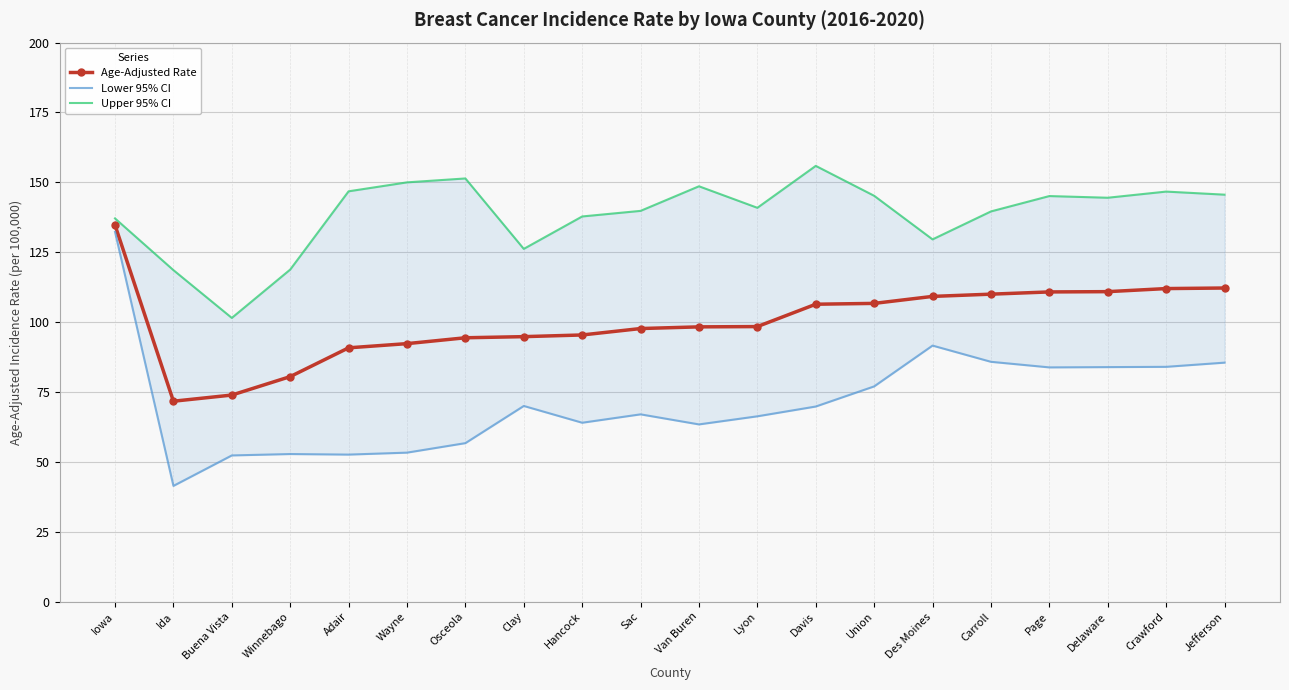

What is the sum of all Upper 95% CI values?

2769.7